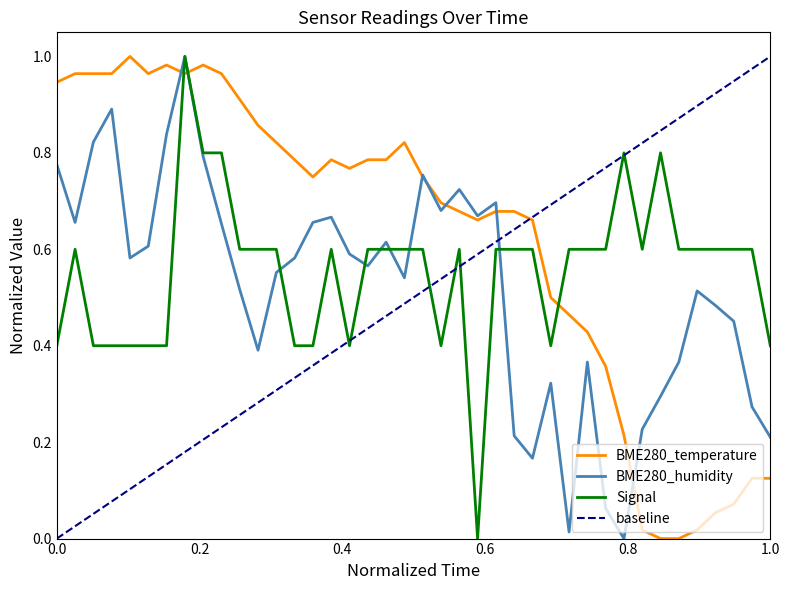

How many times do Signal and BME280_temperature cross each other?

3